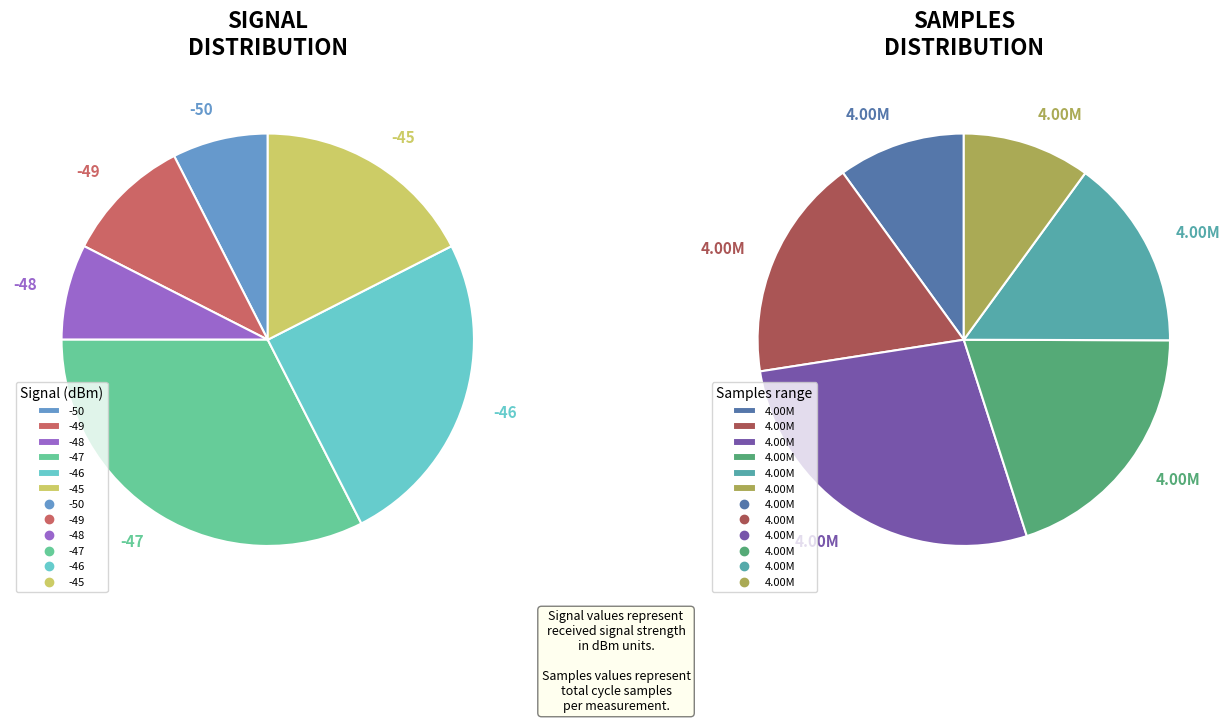

Does 2 account for over 50% of the chart?

No